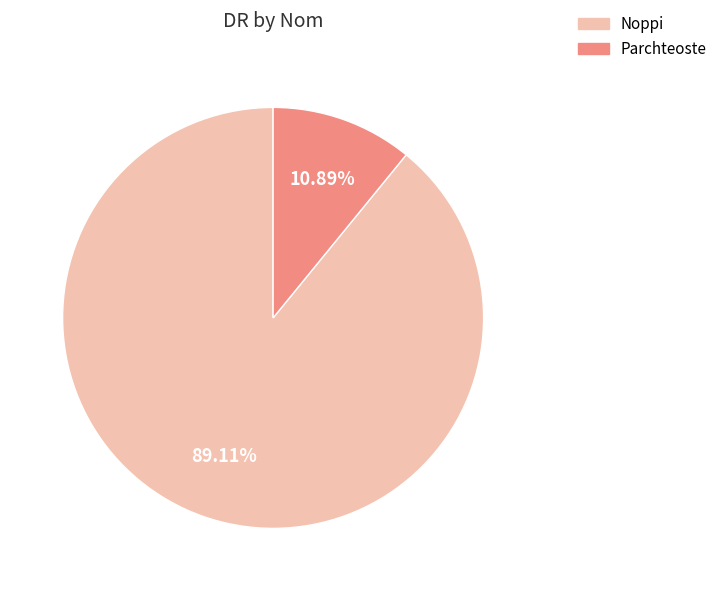

Rank the categories by value from highest to lowest.

Noppi, Parchteoste